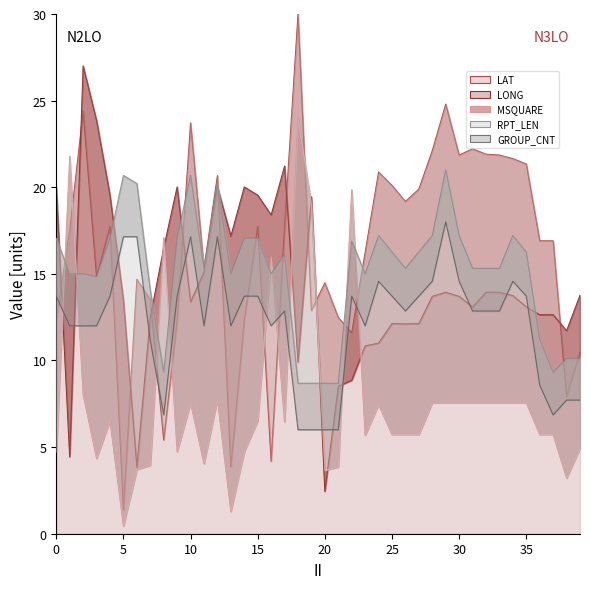

How many interior local peaks does the MSQUARE series have?

9